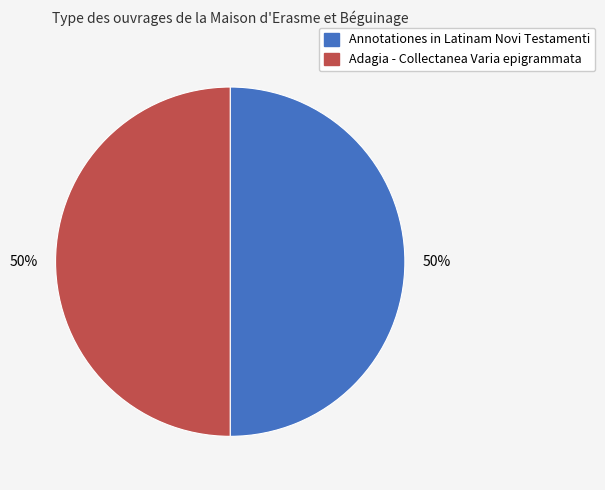

What is the ratio of the value at Adagia - Collectanea Varia epigrammata to the value at Annotationes in Latinam Novi Testamenti?

1.0